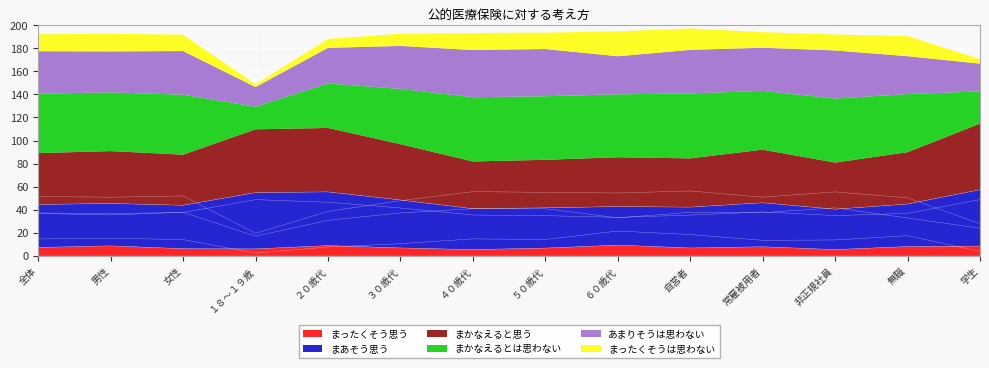

Is the value of まあそう思う at 常雇被用者 greater than the value of まかなえると思う at 学生?

No